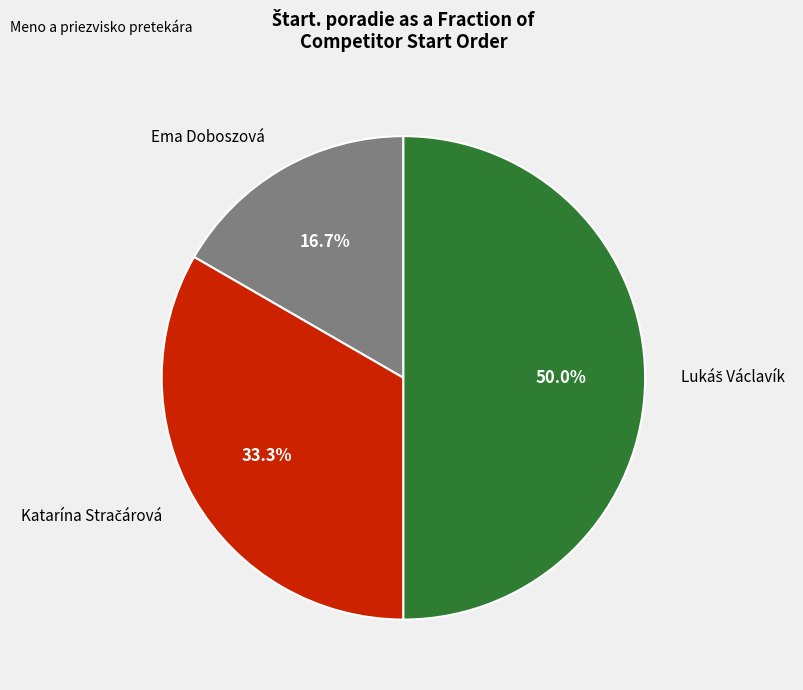

How many slices are in this pie chart?

3